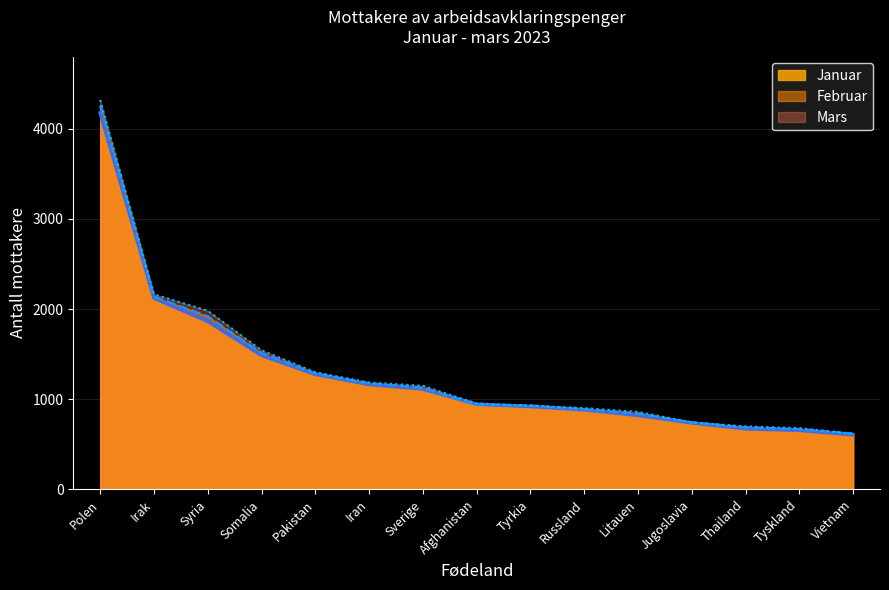

Where is Februar nearest to the value 2436?

Irak